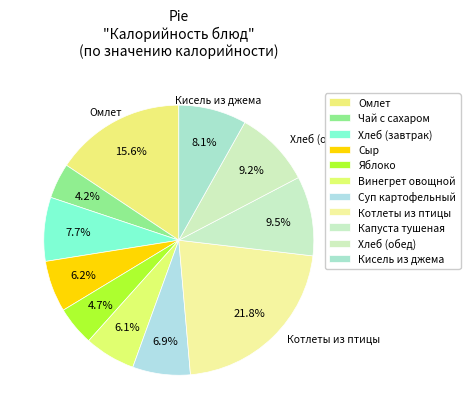

Is there a majority slice in this chart?

No